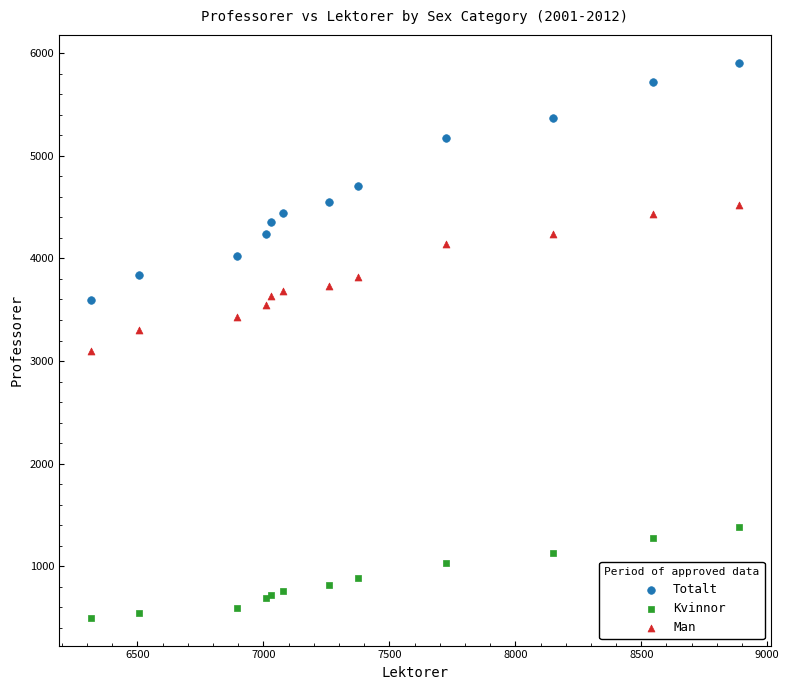

Which series has the widest spread of Y values?

Totalt